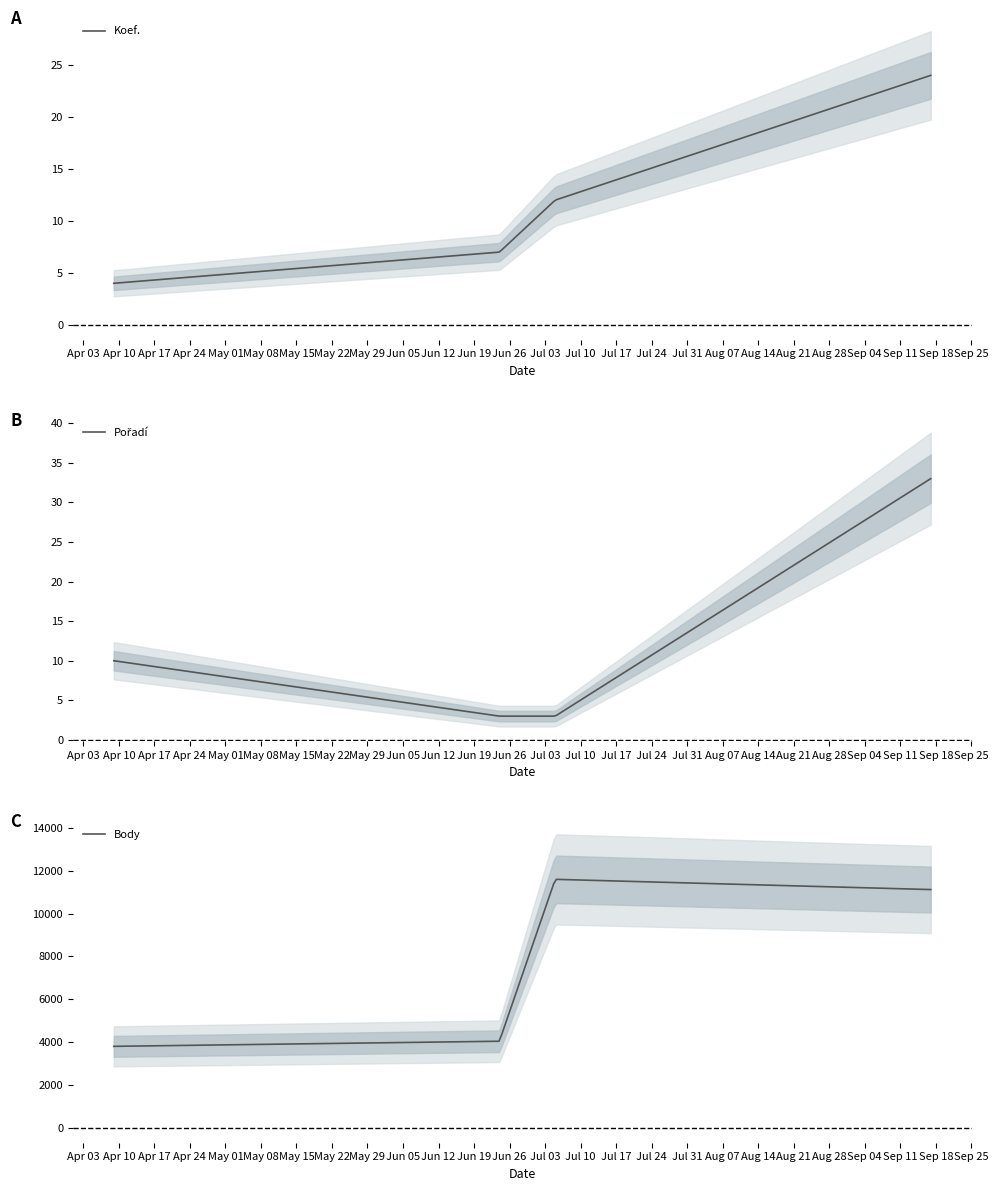

What position from the right is 2023-06-24?

3